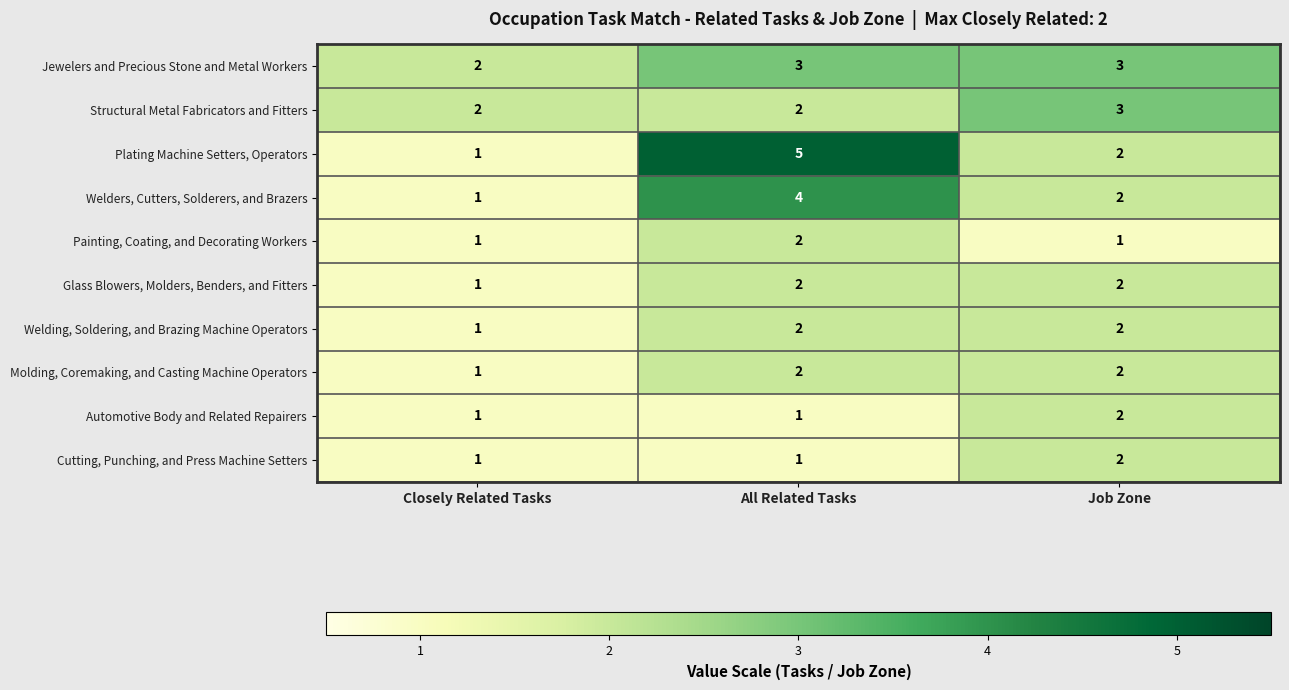

How many Automotive Body and Related Repairers values are between 1 and 2?

3